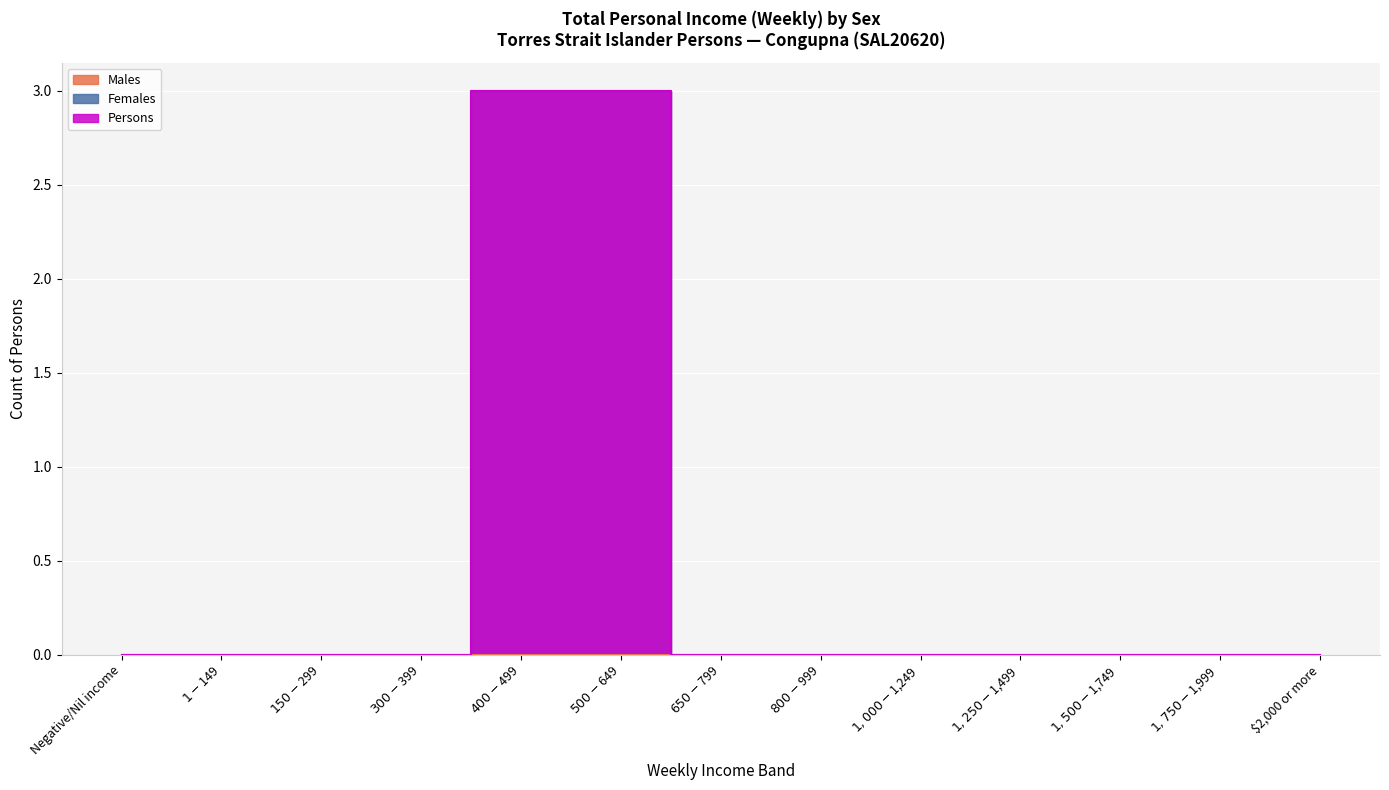

Reading left to right, transcribe all the data shown in this chart.

Females: Negative/Nil income=0	$1-$149=0	$150-$299=0	$300-$399=0	$400-$499=3	$500-$649=3	$650-$799=0	$800-$999=0	$1,000-$1,249=0	$1,250-$1,499=0	$1,500-$1,749=0	$1,750-$1,999=0	$2,000 or more=0
Persons: Negative/Nil income=0	$1-$149=0	$150-$299=0	$300-$399=0	$400-$499=3	$500-$649=3	$650-$799=0	$800-$999=0	$1,000-$1,249=0	$1,250-$1,499=0	$1,500-$1,749=0	$1,750-$1,999=0	$2,000 or more=0